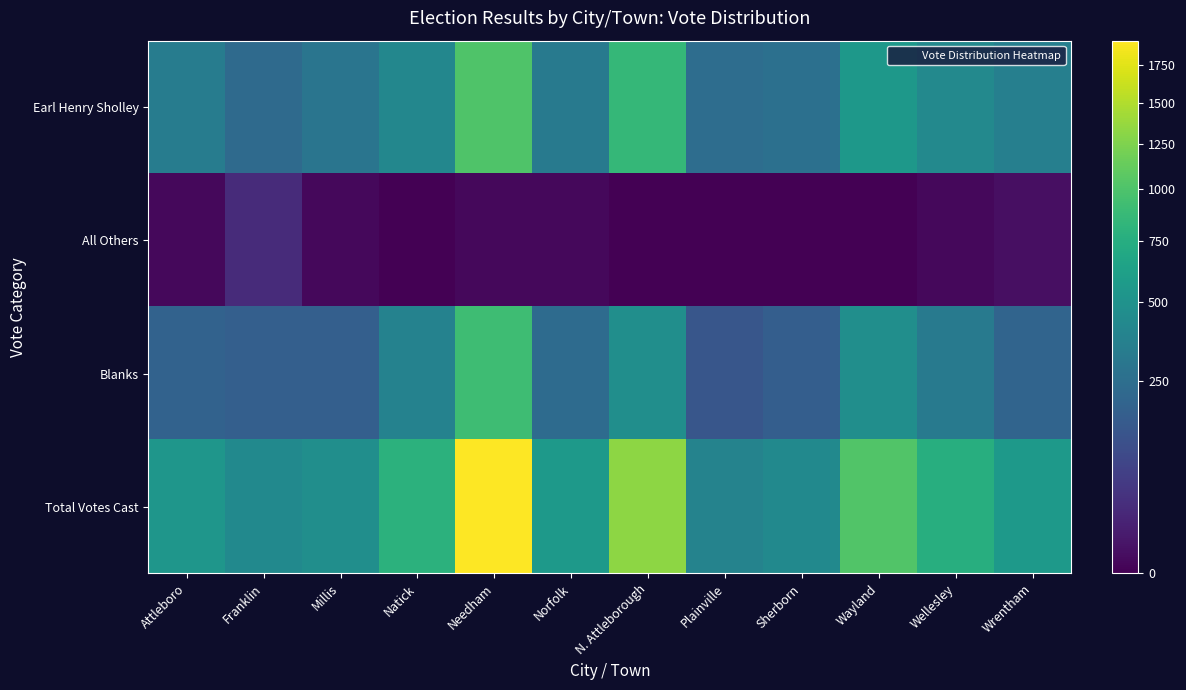

Which has a higher value, Plainville or Wayland?

Wayland